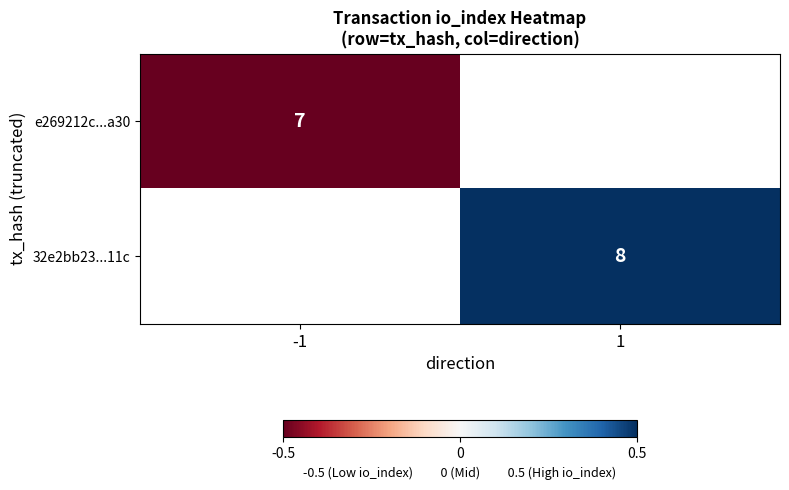

What is the smallest value displayed?

-0.5